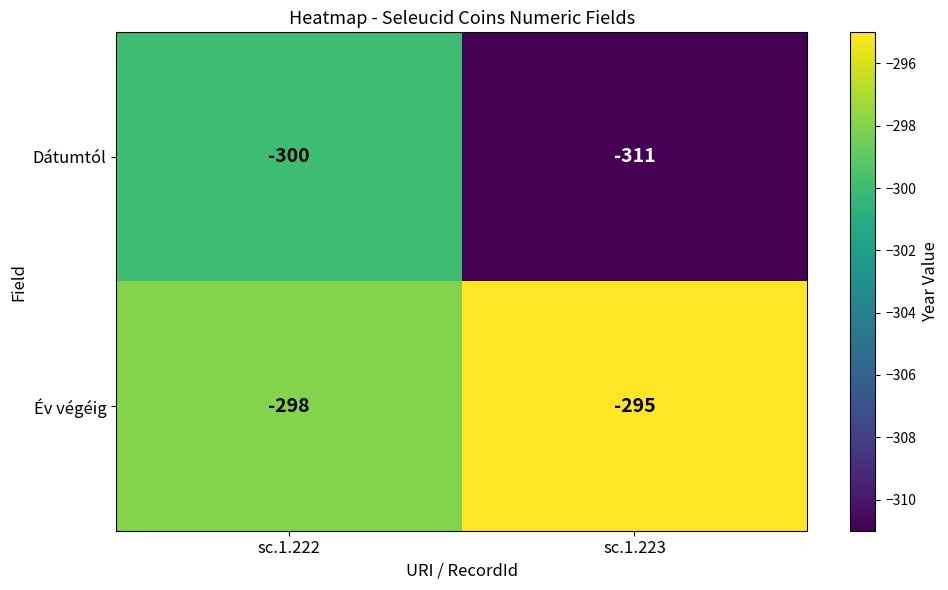

What is the sum of the Dátumtól values at sc.1.222 and sc.1.223?

-611